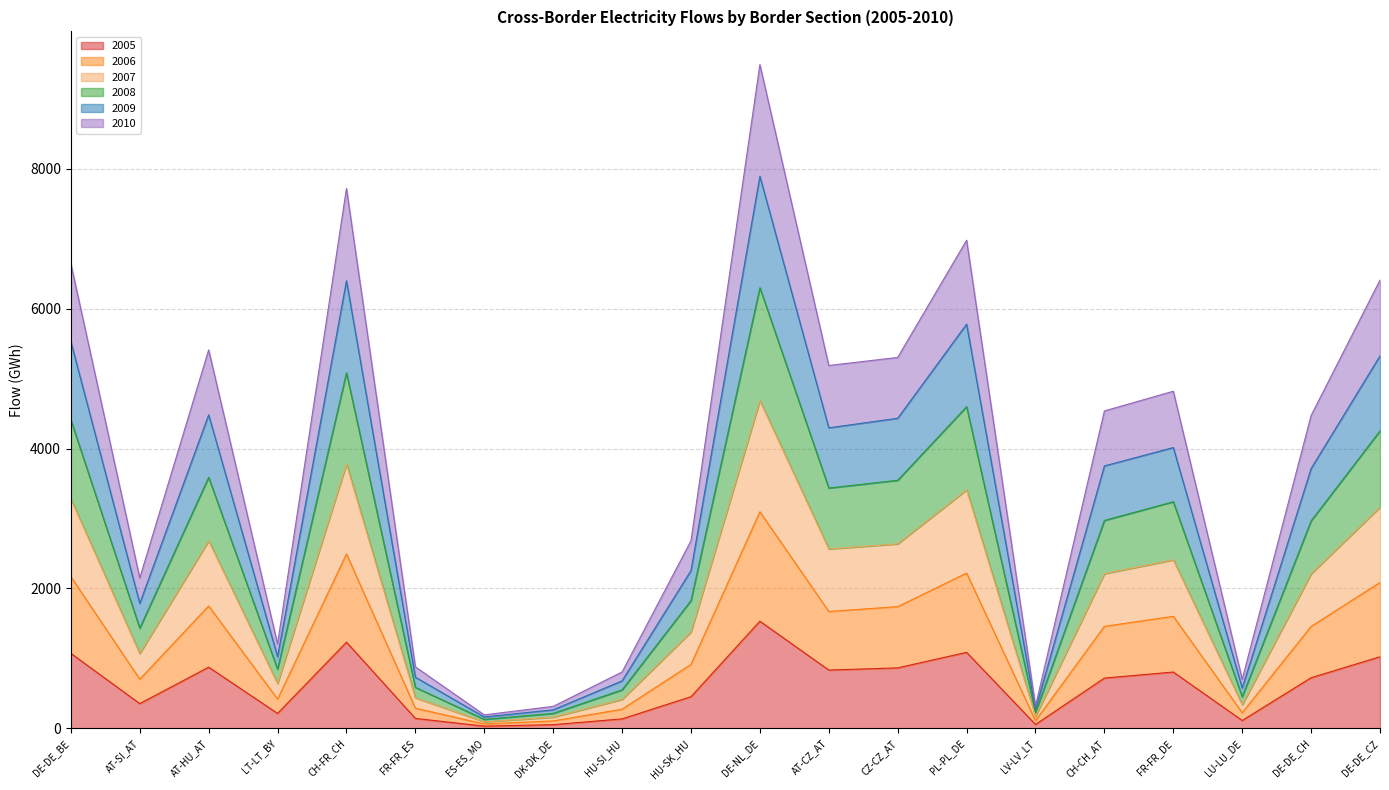

The 2005 series shows 704.8 at CH-FR_CH. True or false?

False